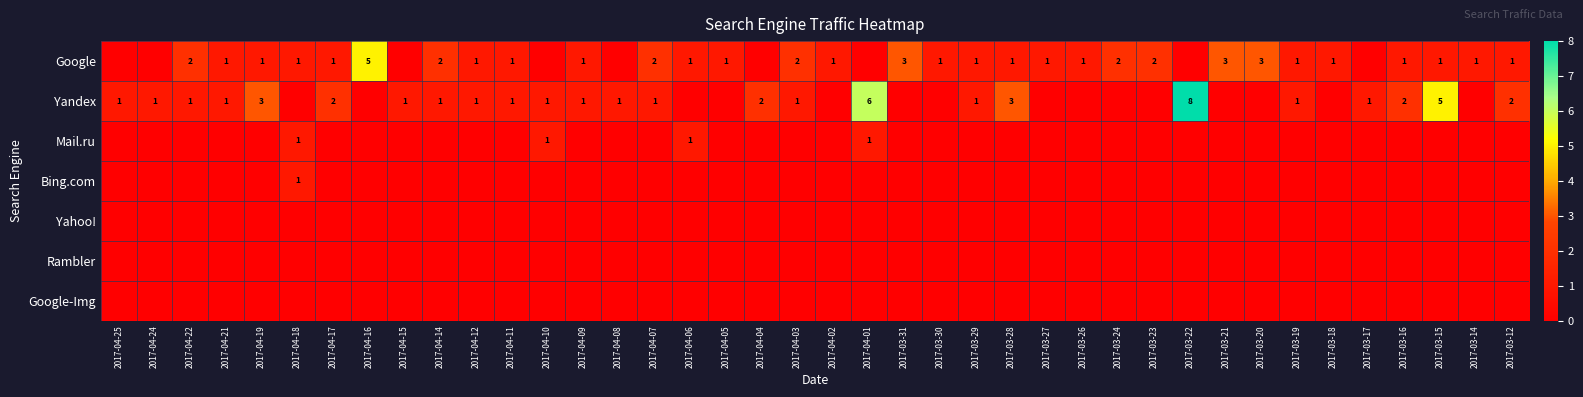

True or false: Google has a value of 0 at 2017-03-29.

False